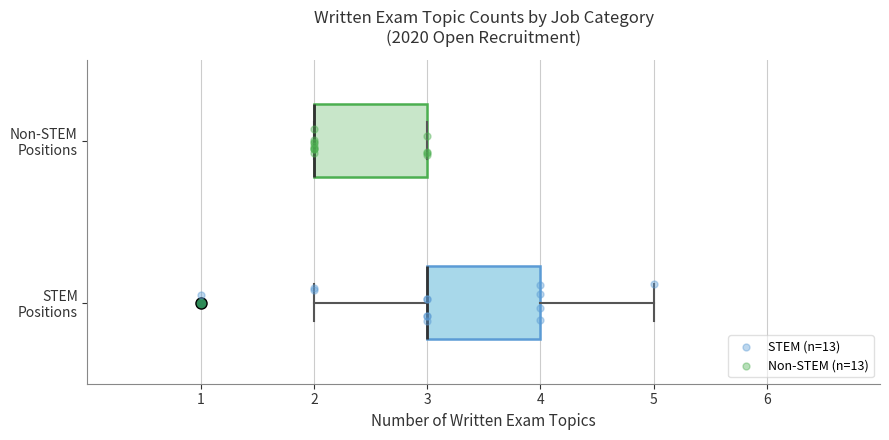

Reading bottom to top, transcribe this box plot: for each box, give where its median line is, the range the box spans, and where its two whiskers end, as read against the x-axis. The values are not printed on the chart, so give them approximately, as read against the axis.

STEM Positions: median 3 (drawn on the box's left edge), box 3 to 4, whiskers 2 to 5
Non-STEM Positions: median 2 (drawn on the box's left edge), box 2 to 3, whiskers 2 to 3